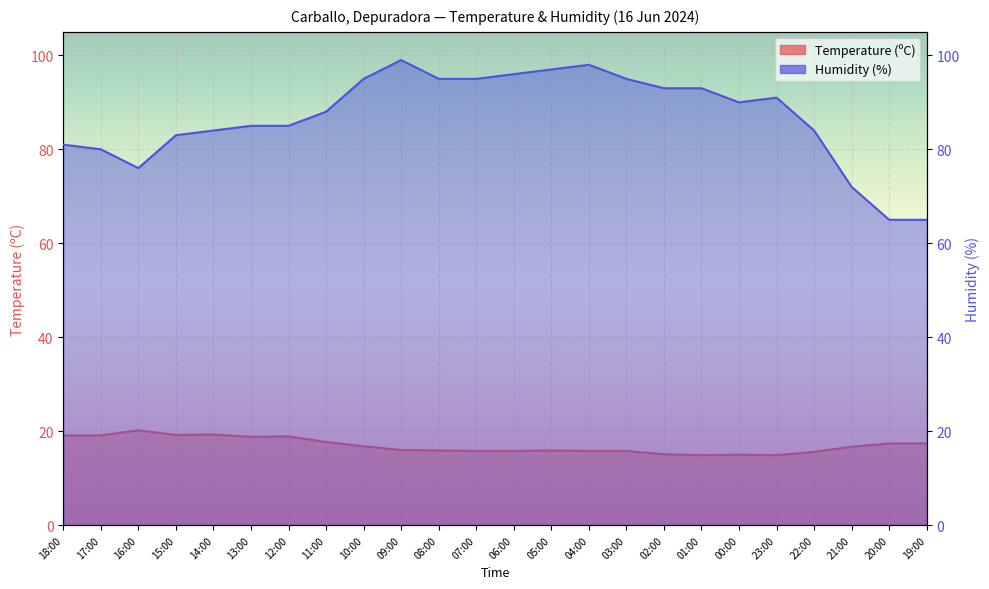

How many interior local valleys does the Temperature (ºC) series have?

4